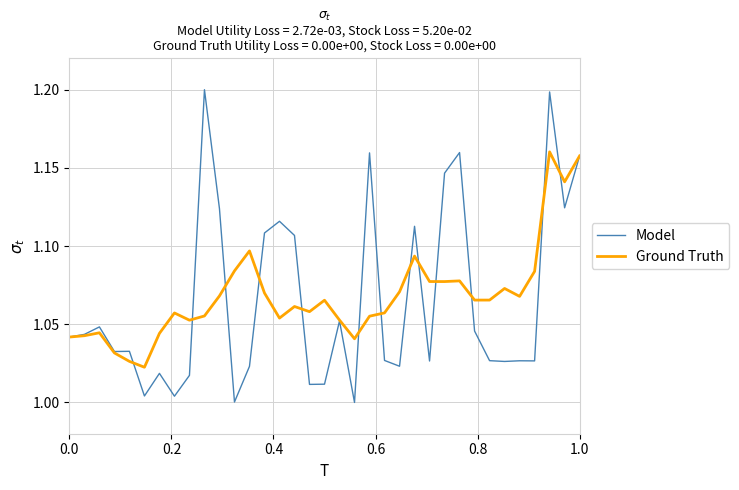

List the series in order of their peak value, highest first.

Model, Ground Truth